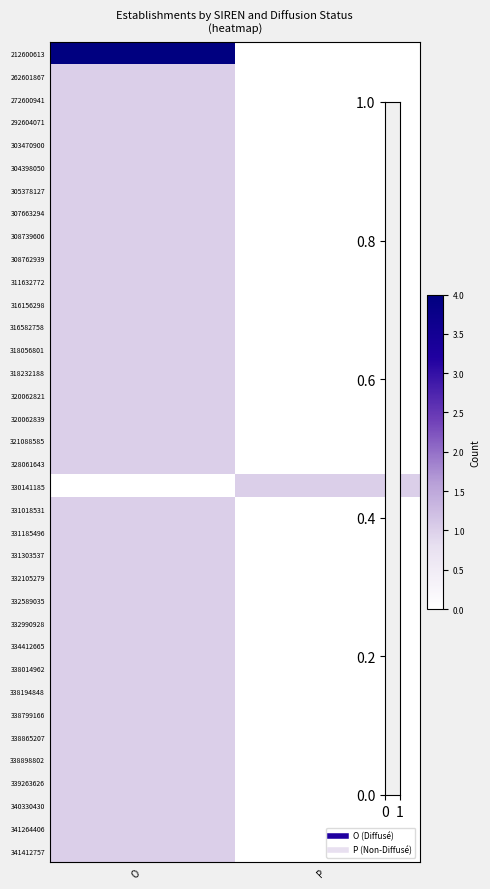

Count the number of categories in the chart.

2